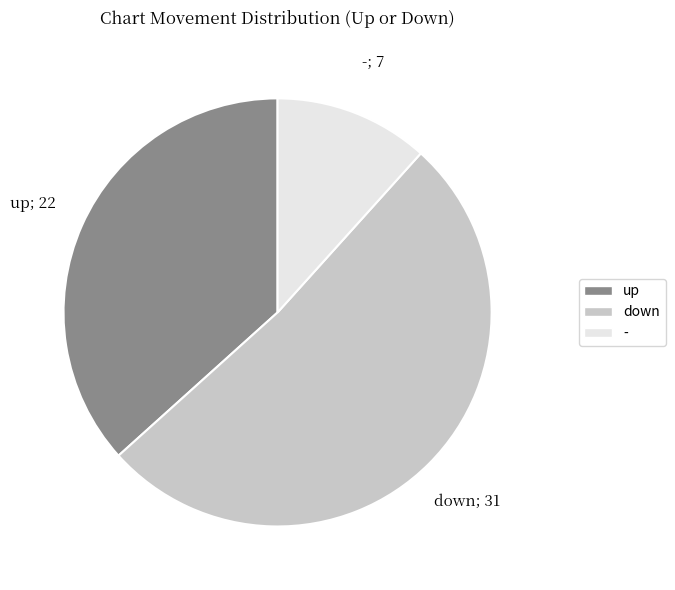

Which category has the smallest portion of the pie?

-